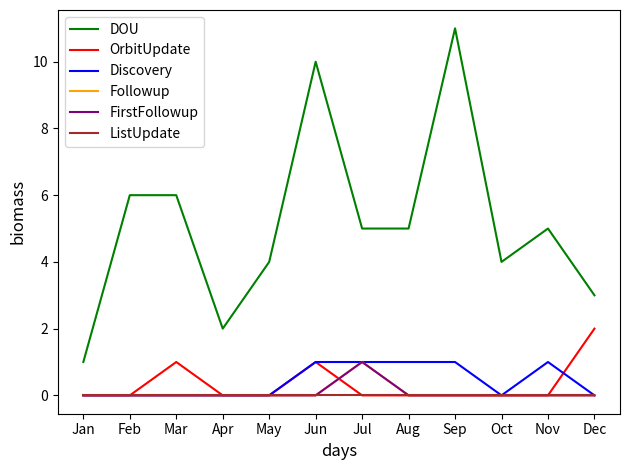

True or false: ListUpdate and Discovery intersect in this chart.

False